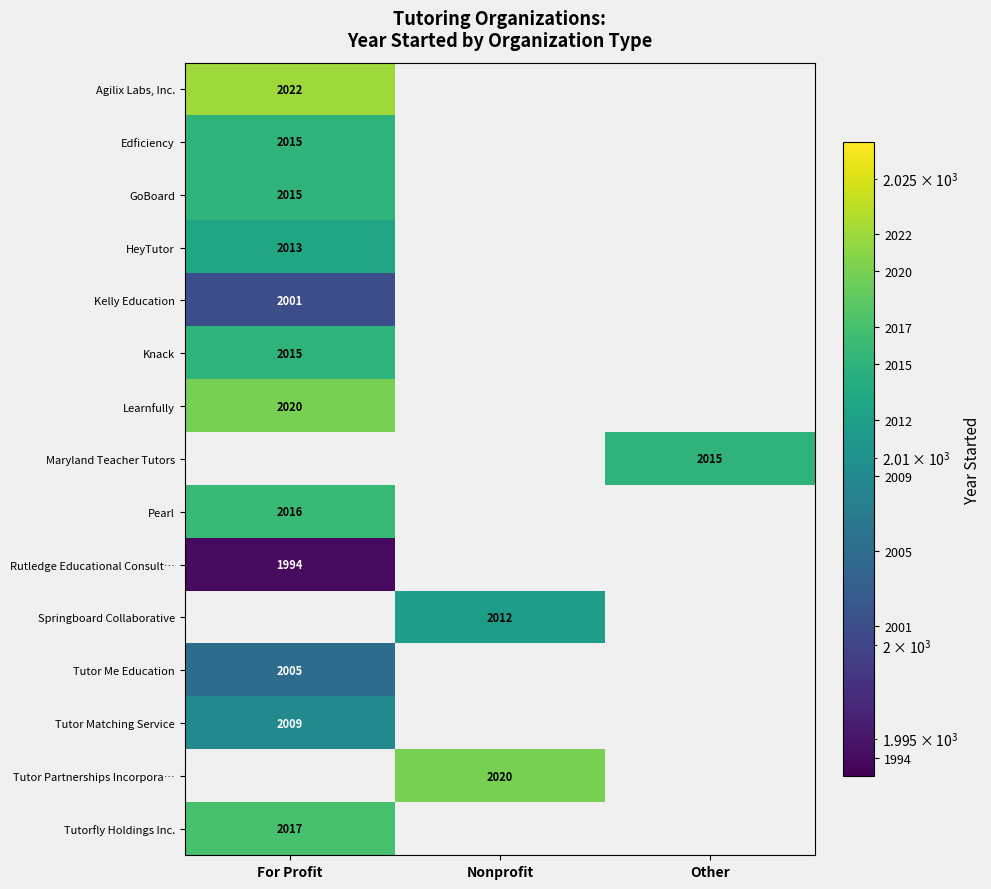

Rank the categories by Tutorfly Holdings Inc. value from highest to lowest.

For Profit, Nonprofit, Other